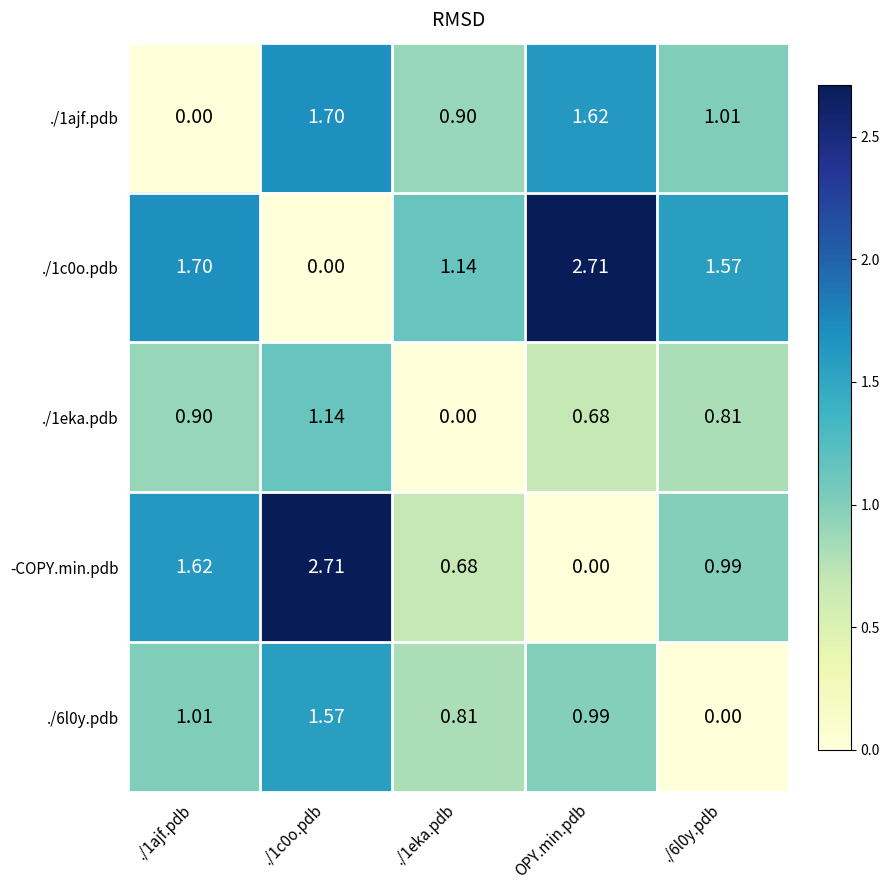

Is the value of ./1ajf.pdb at OPY.min.pdb greater than the value of ./1c0o.pdb at ./6l0y.pdb?

Yes